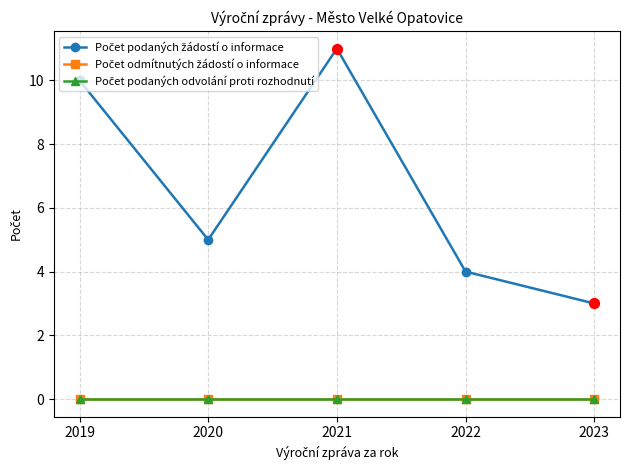

Which series has the largest total across all categories?

Počet podaných žádostí o informace